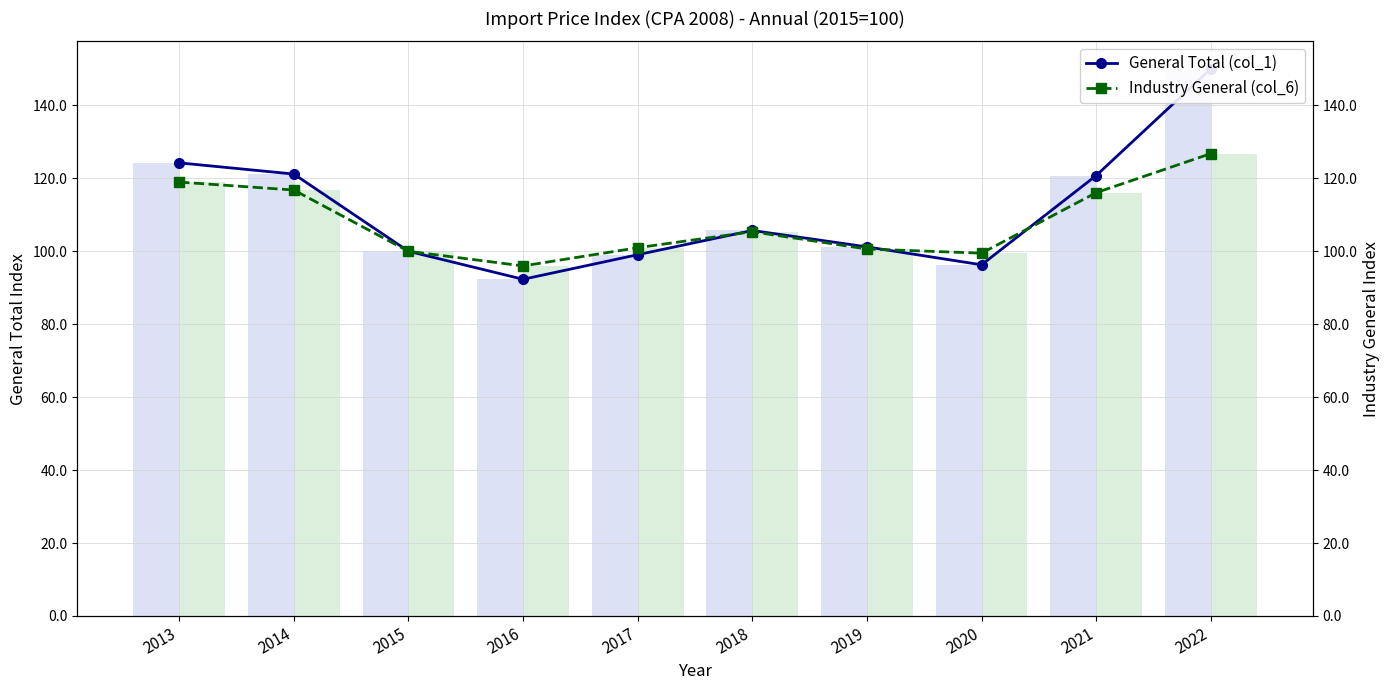

What is the sum of all General Total (col_1) values?

1110.8